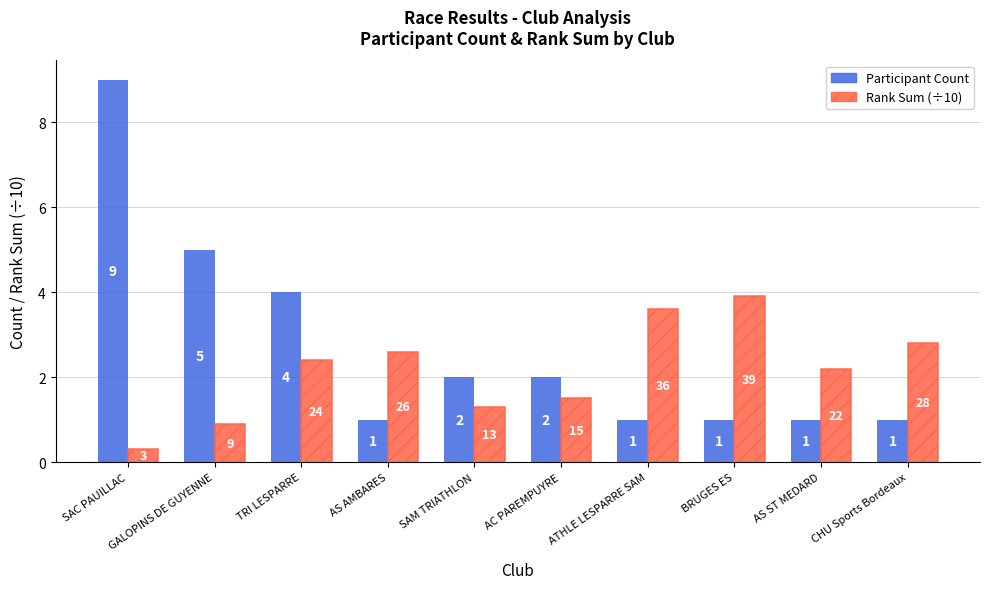

What position from the right is SAM TRIATHLON?

6